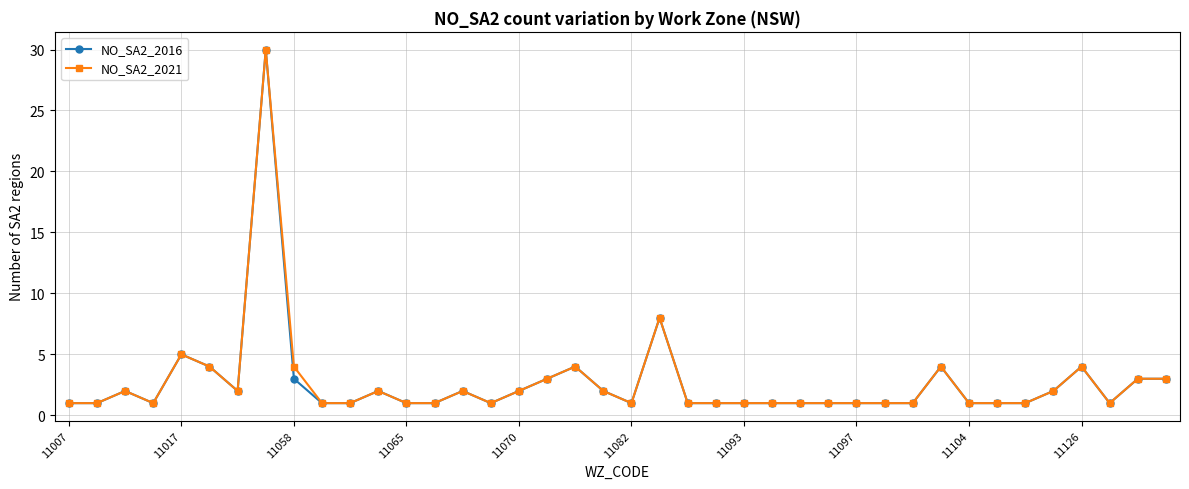

What is the greatest value displayed?

30